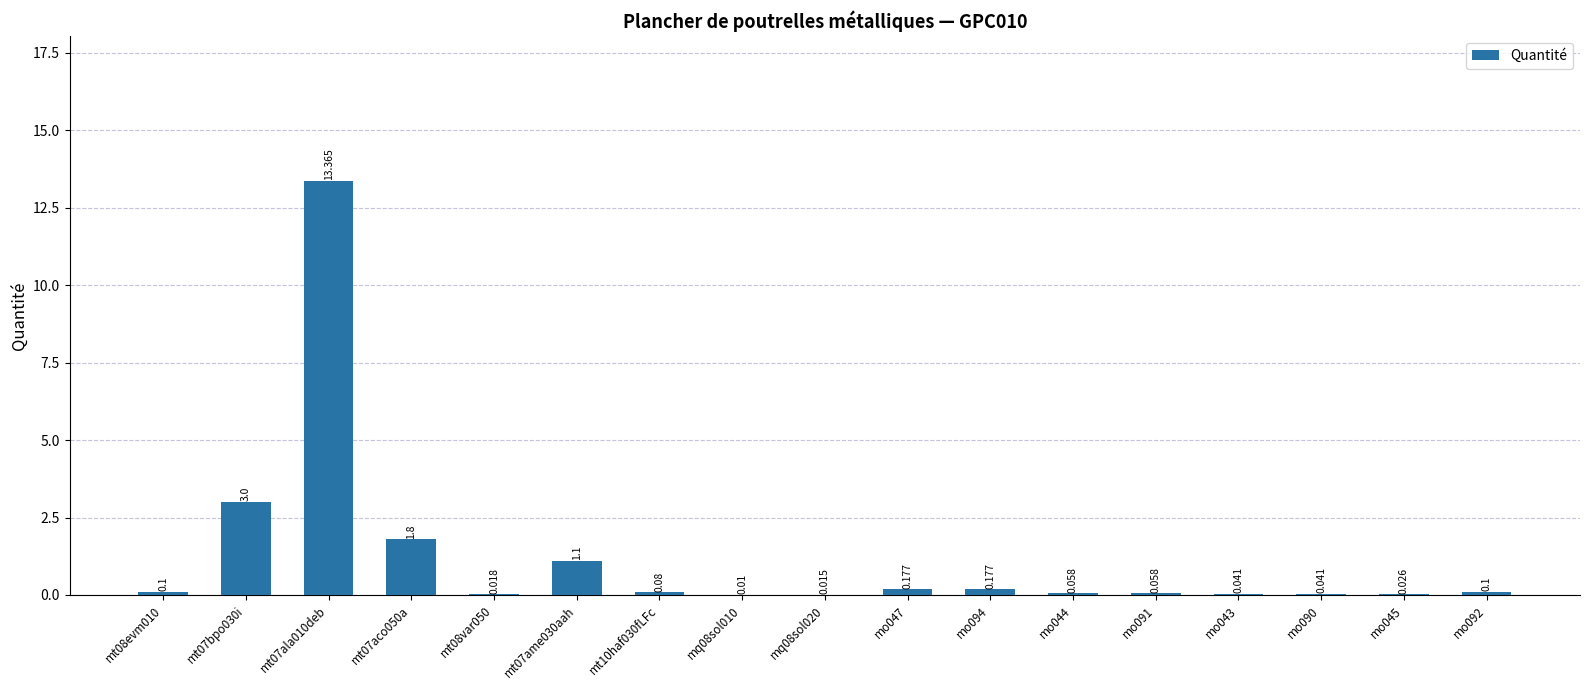

What is the average value?

1.2